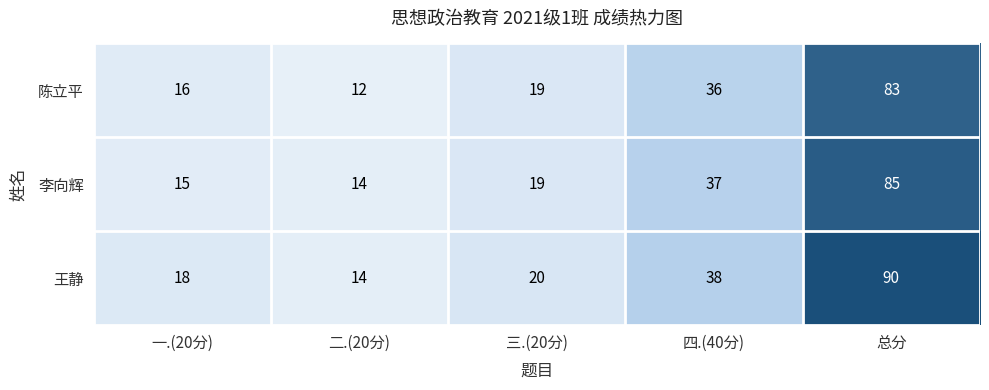

What is the difference between the highest and lowest values at 总分?

7